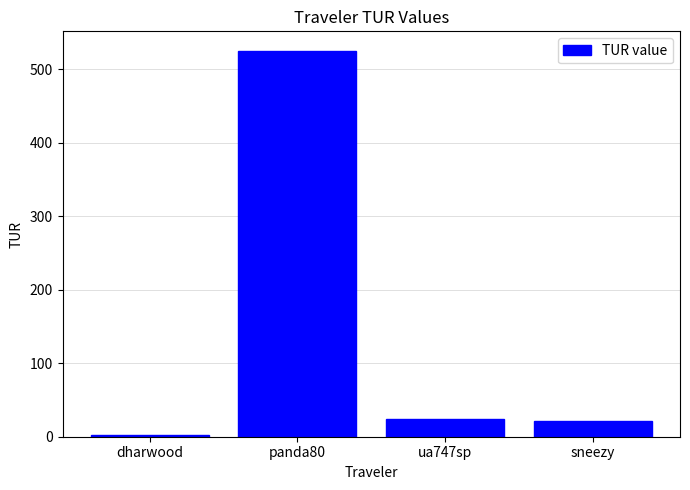

Reading left to right, what are all the values shown in this chart?

2.8	525.0	24.6	22.0